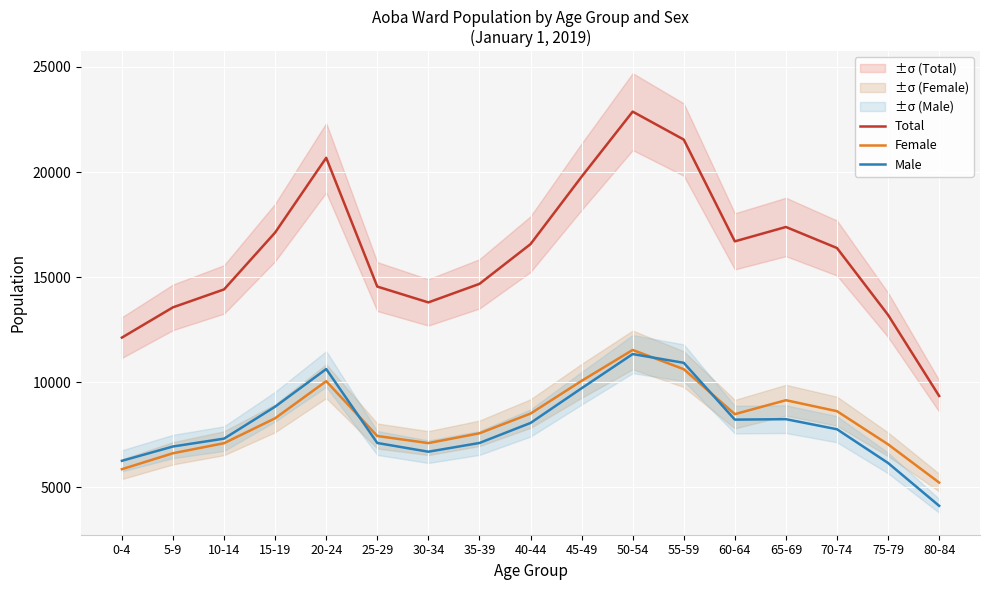

How many series are shown in this chart?

3